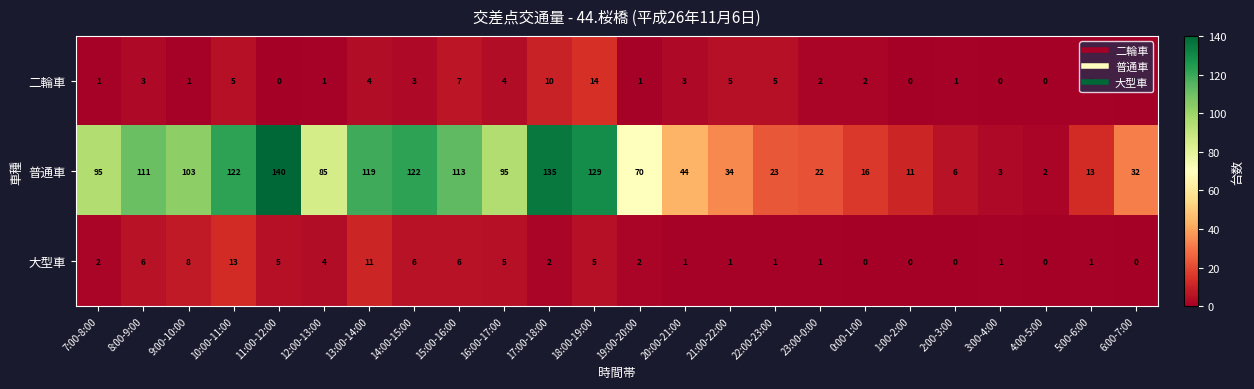

The 大型車 series shows 1 at 22:00-23:00. True or false?

True